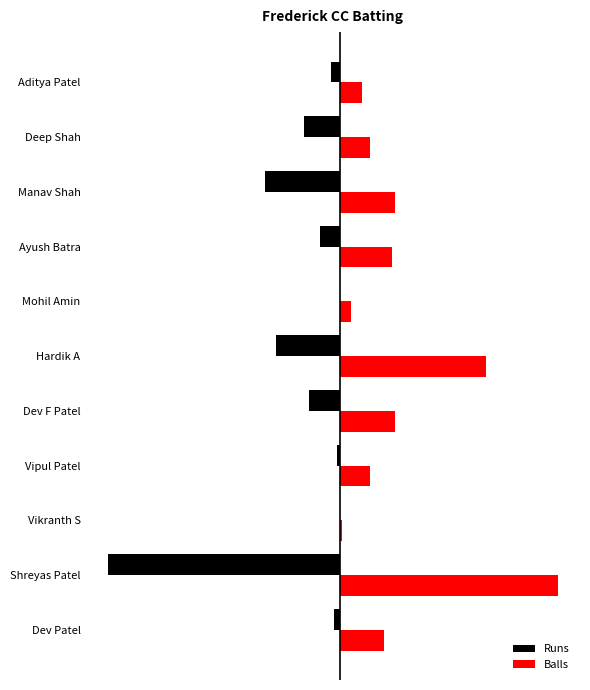

What are all the series names shown in the legend?

Runs, Balls